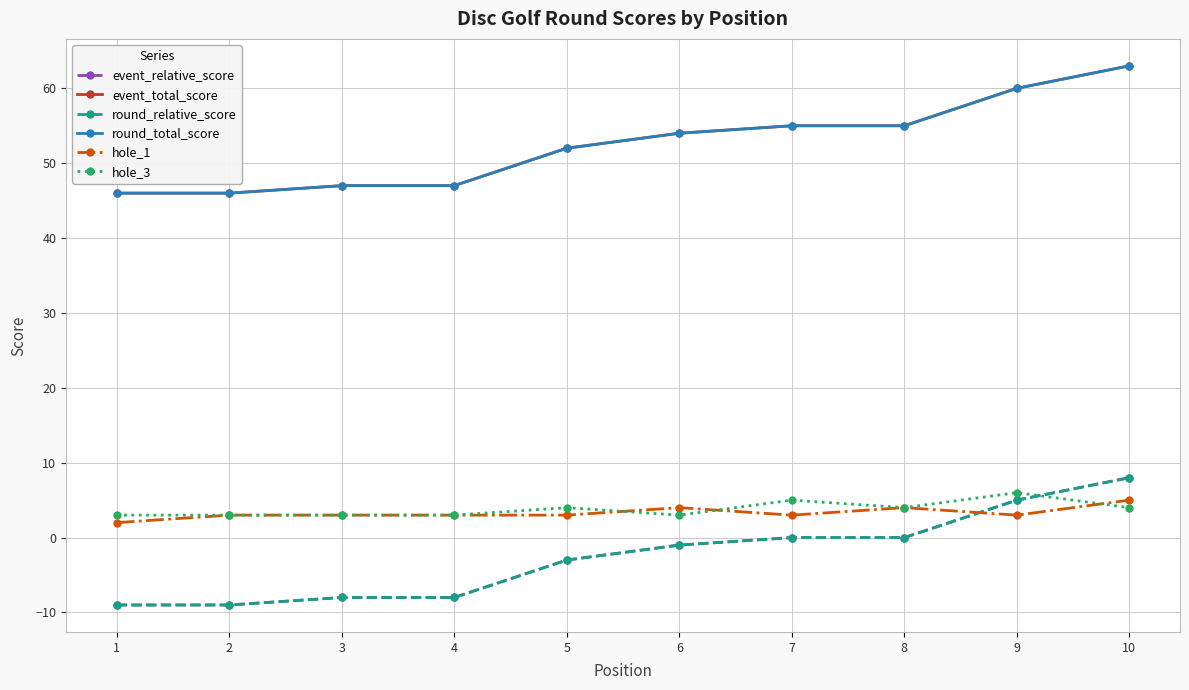

Which series has the widest spread of values?

event_relative_score